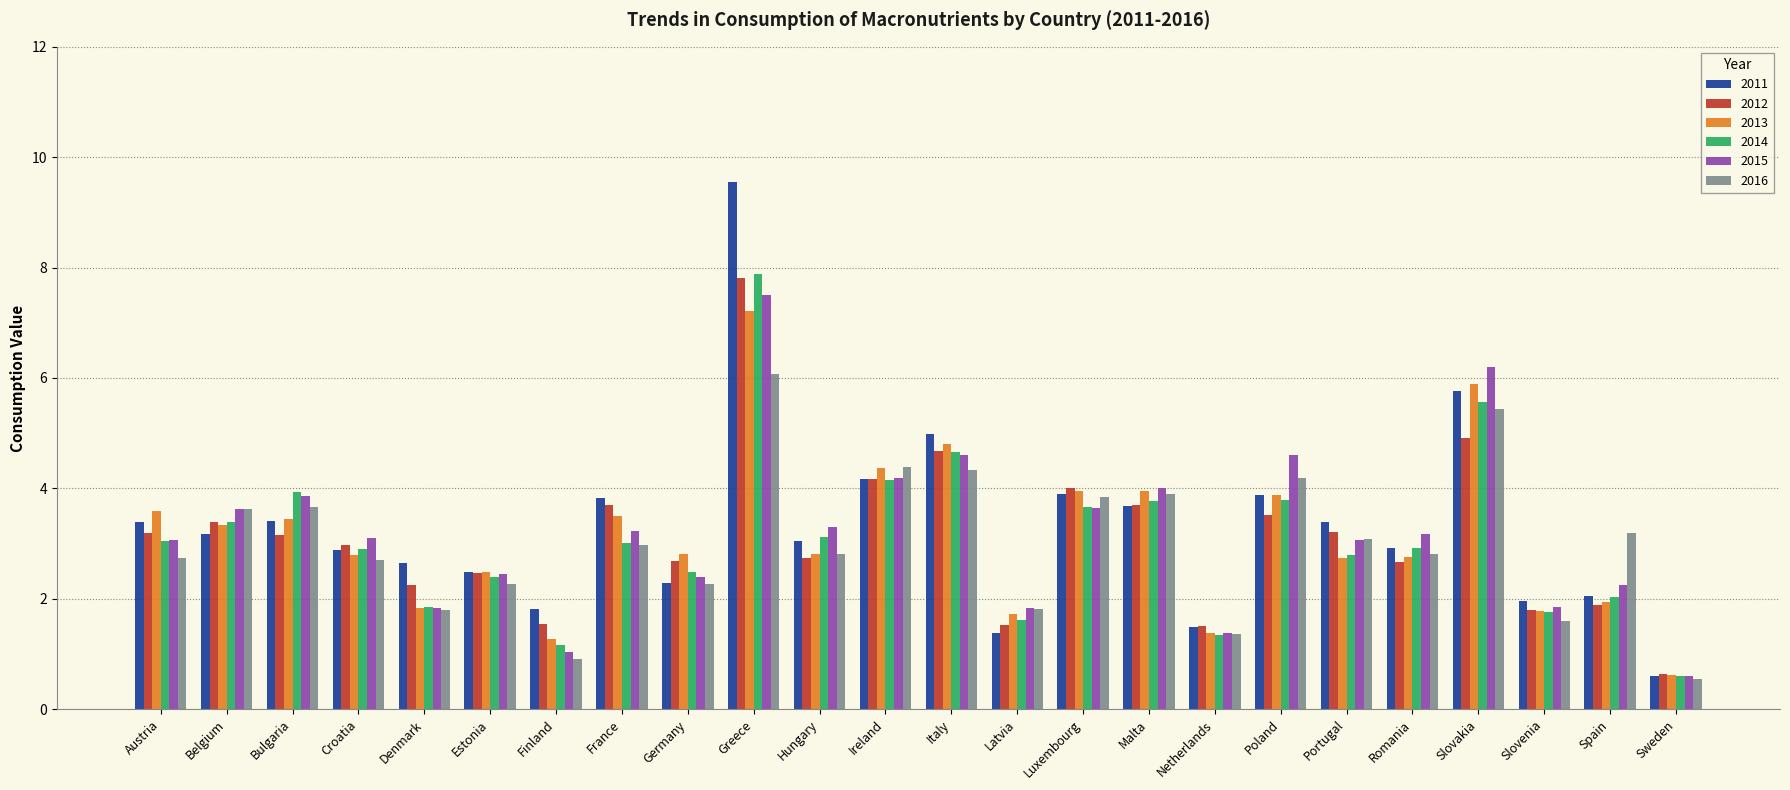

What is the maximum value shown in the chart?

9.5